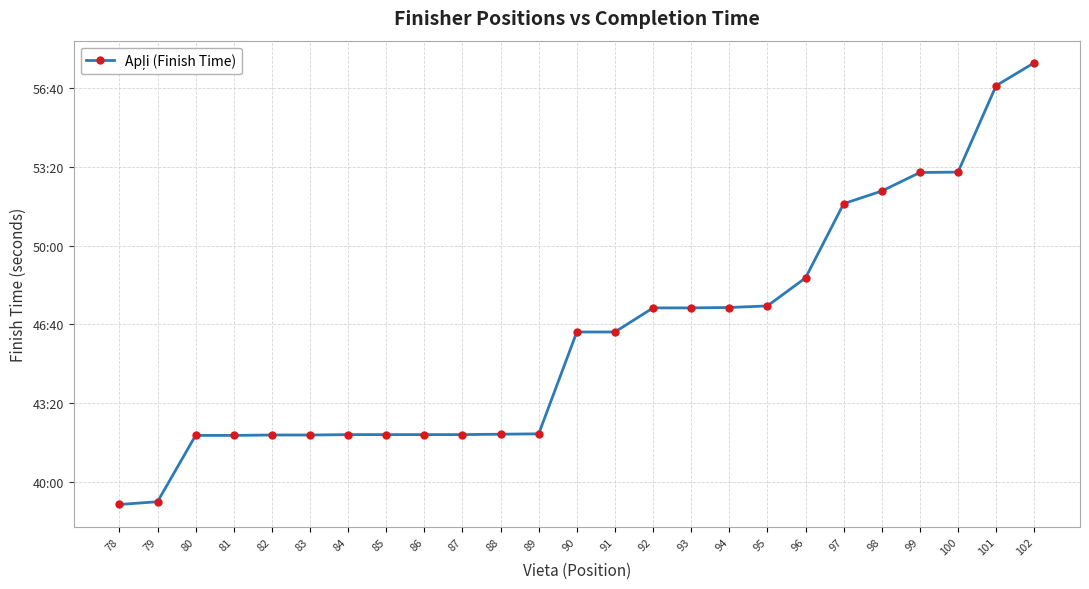

Where is the data nearest to the value 2903?

96